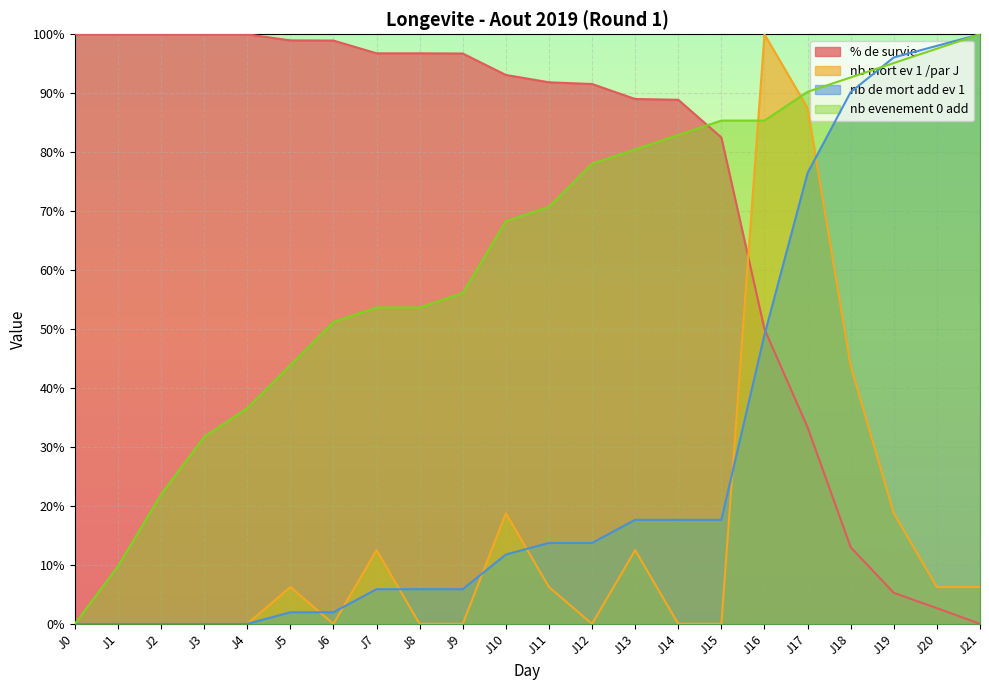

Which has a higher value, J19 or J13?

J13